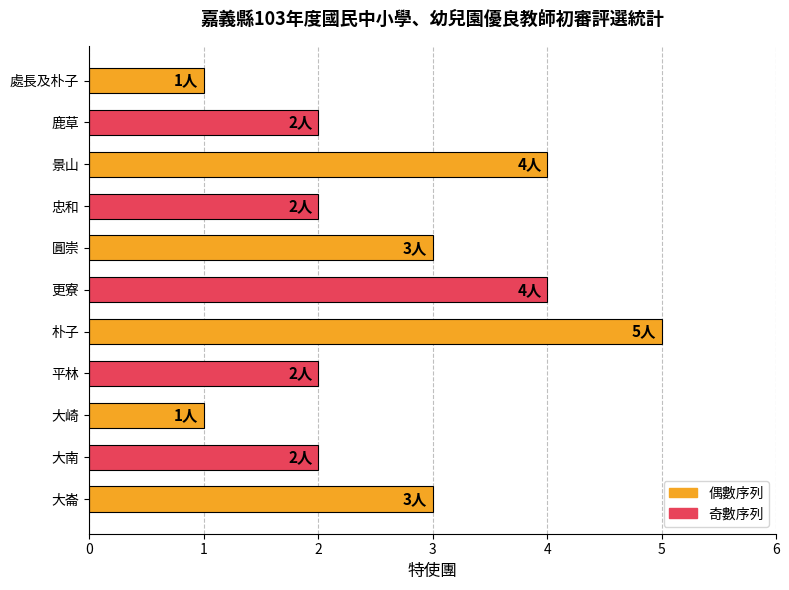

True or false: the data shows 4 at 景山.

True